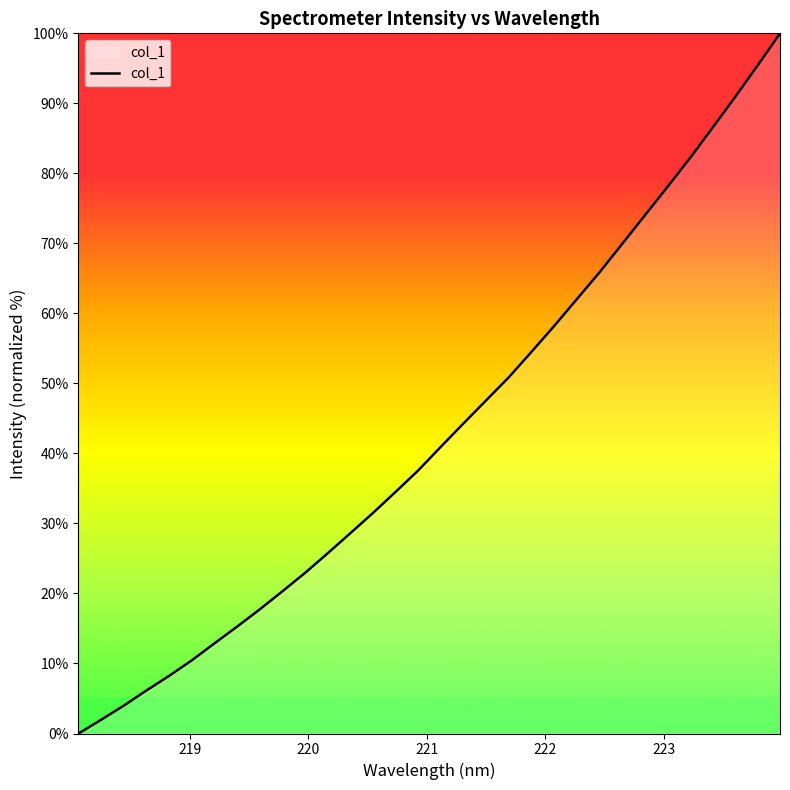

What is the difference between the maximum and minimum values?

100.0